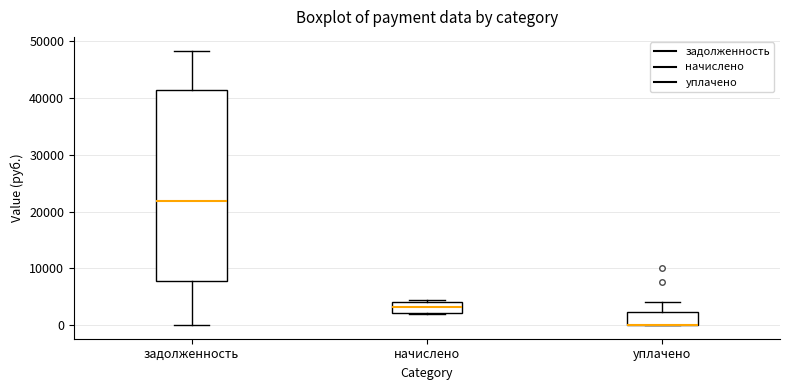

Which box is the tallest, from its lower edge to its upper edge?

задолженность